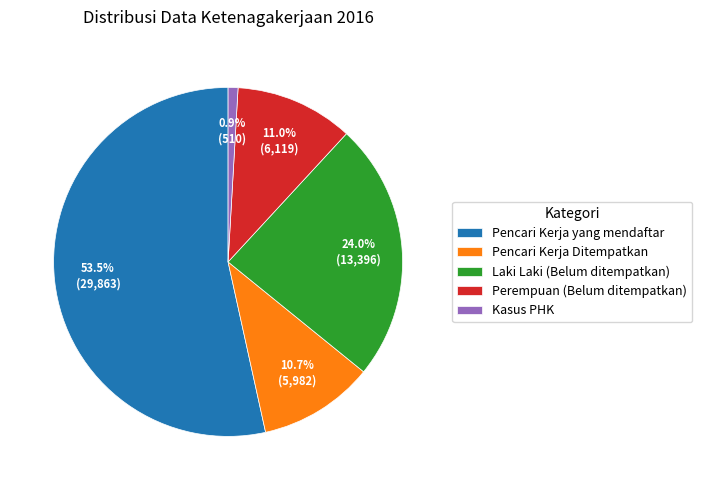

Which category has the biggest portion of the pie?

Pencari Kerja yang mendaftar